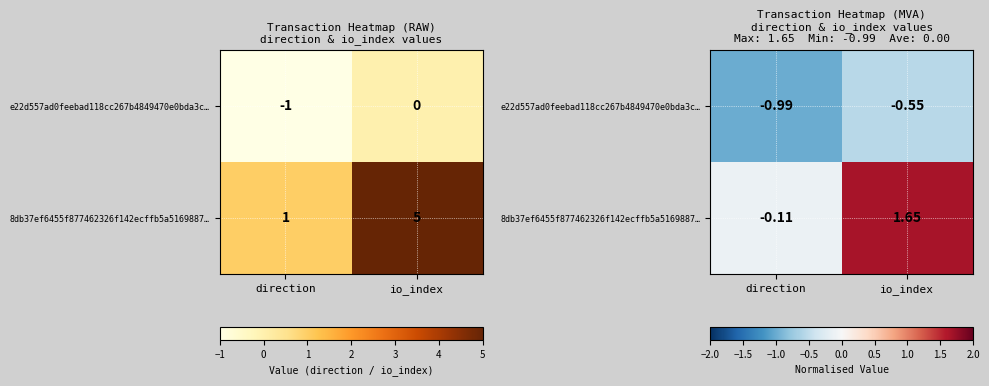

What is the difference between the maximum and minimum values in the 8db37ef6455f877462326f142ecffb5a5169887… series?

1.8